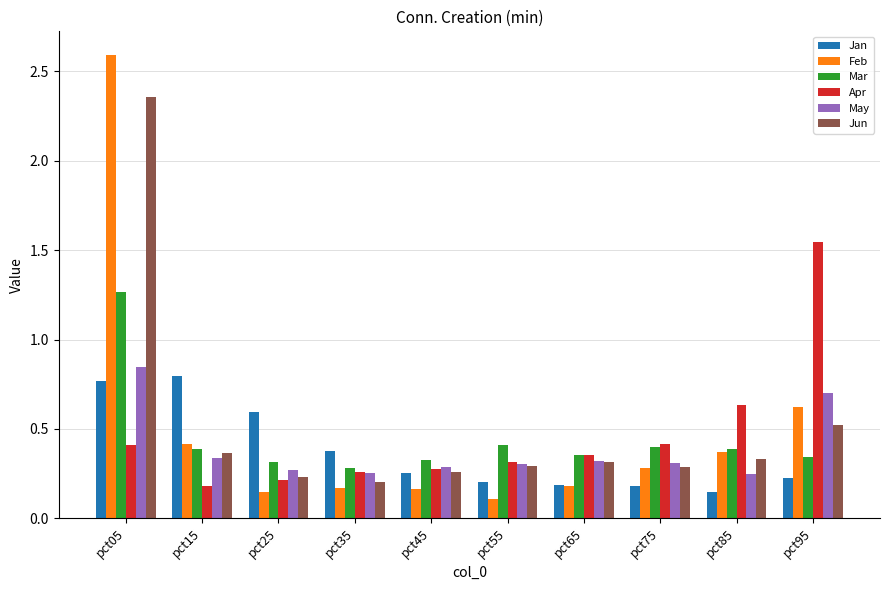

Which series has the largest range (max minus min)?

Feb